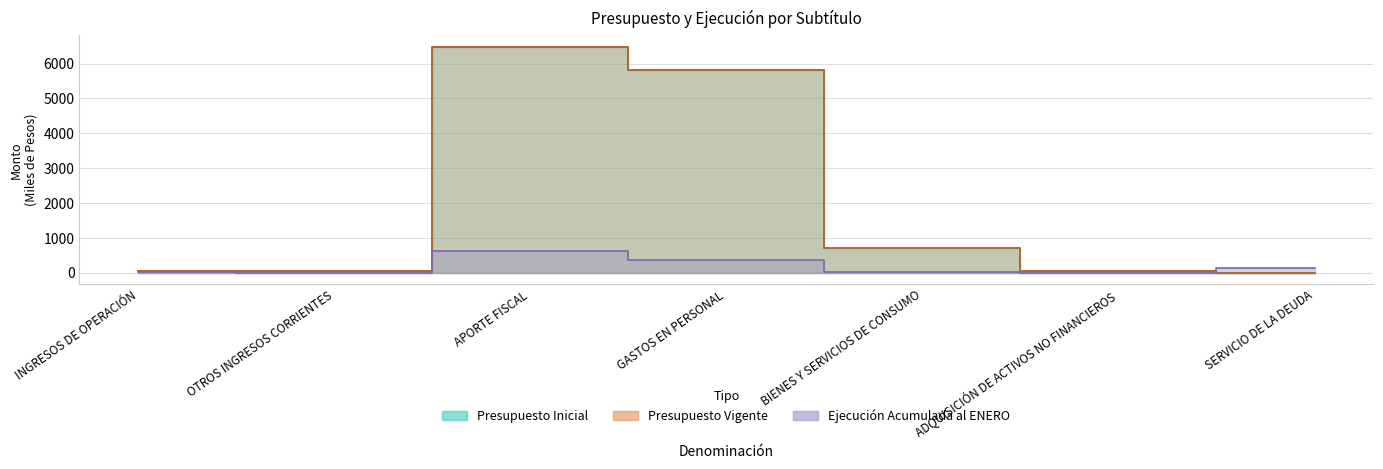

True or false: Presupuesto Inicial has more than 0 points higher than both neighbors.

True